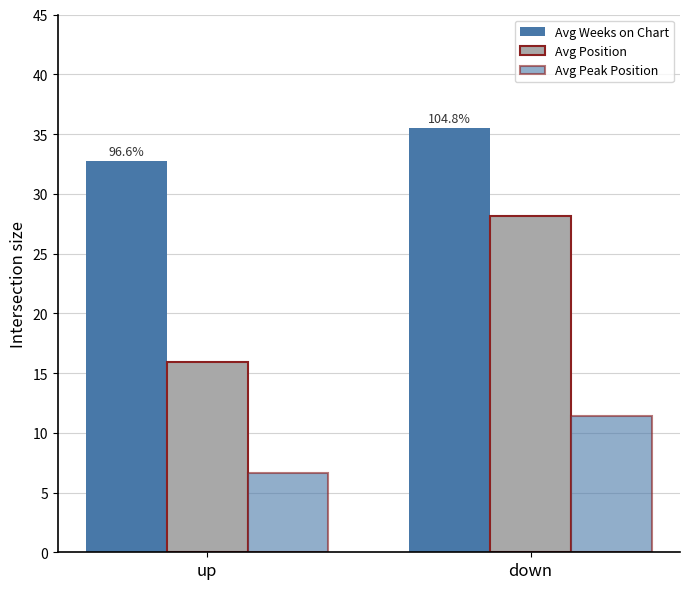

What is the minimum value shown in the chart?

6.6